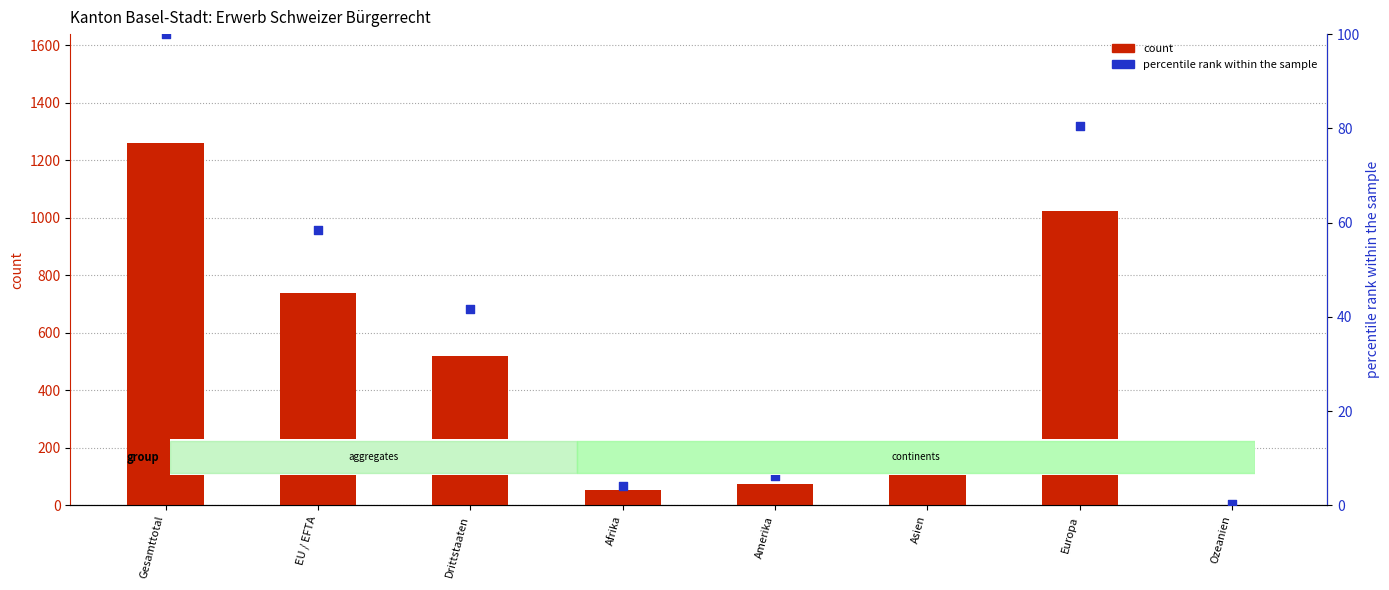

Is the value of percentile rank within the sample at Drittstaaten greater than the value of count at Gesamttotal?

No